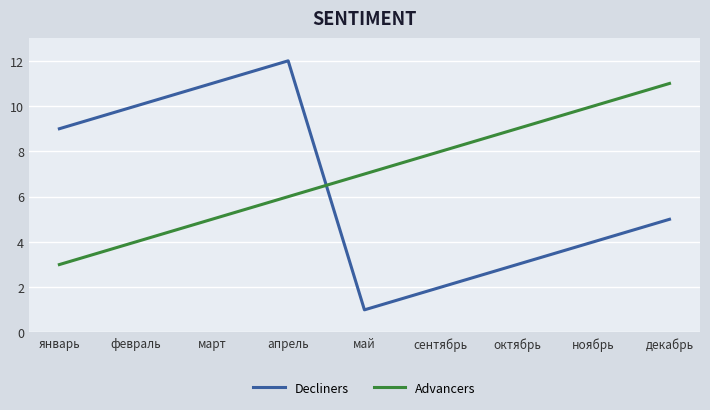

Which series has the widest spread of values?

Decliners